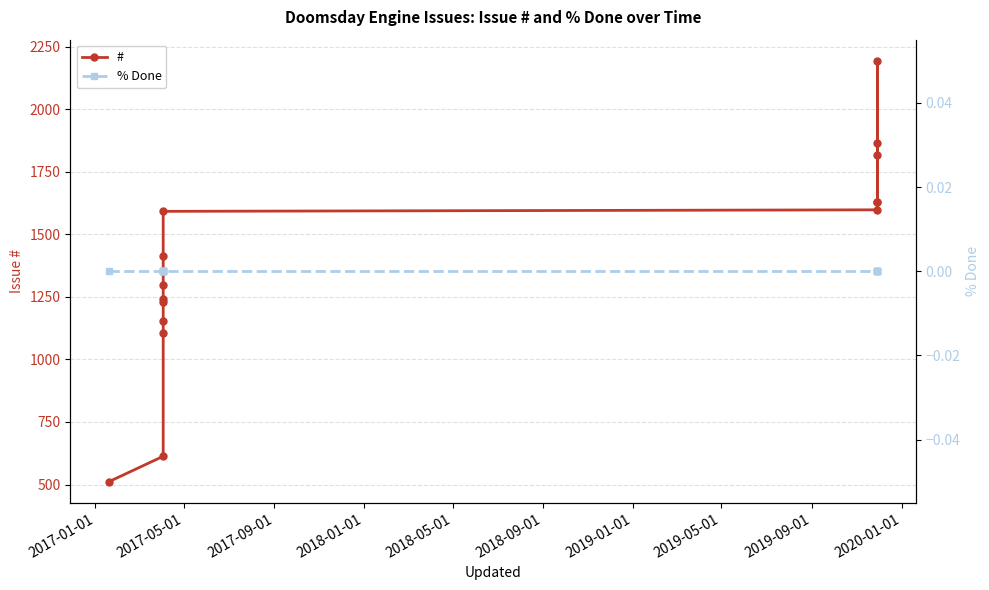

The value of # at 10 is 2403. True or false?

False